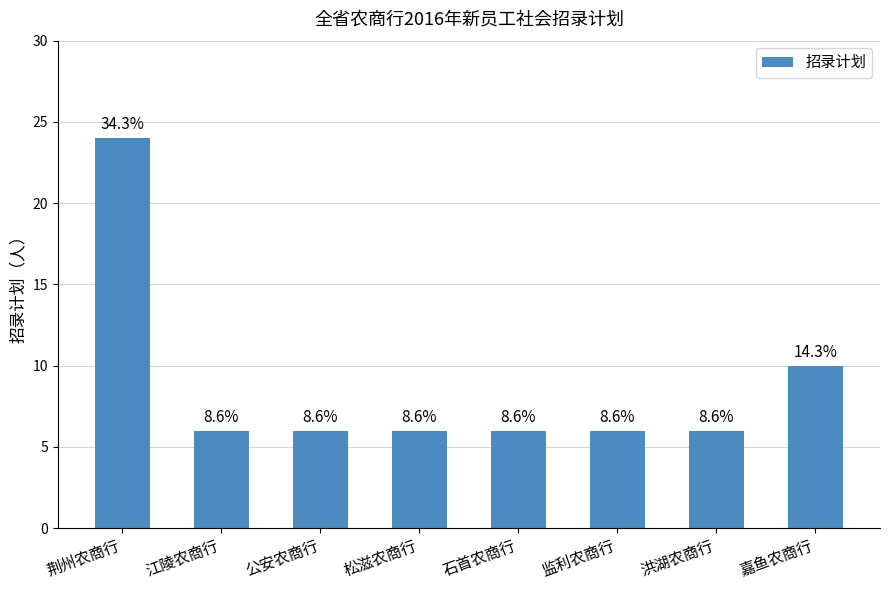

How many bars are there in total?

8